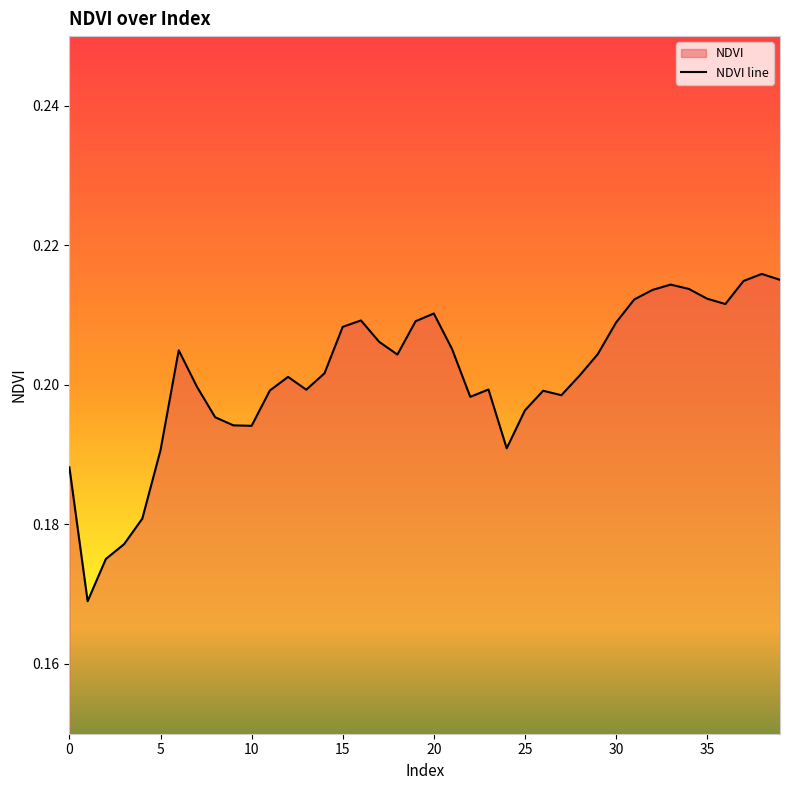

The value at 25 is 0.3. True or false?

False